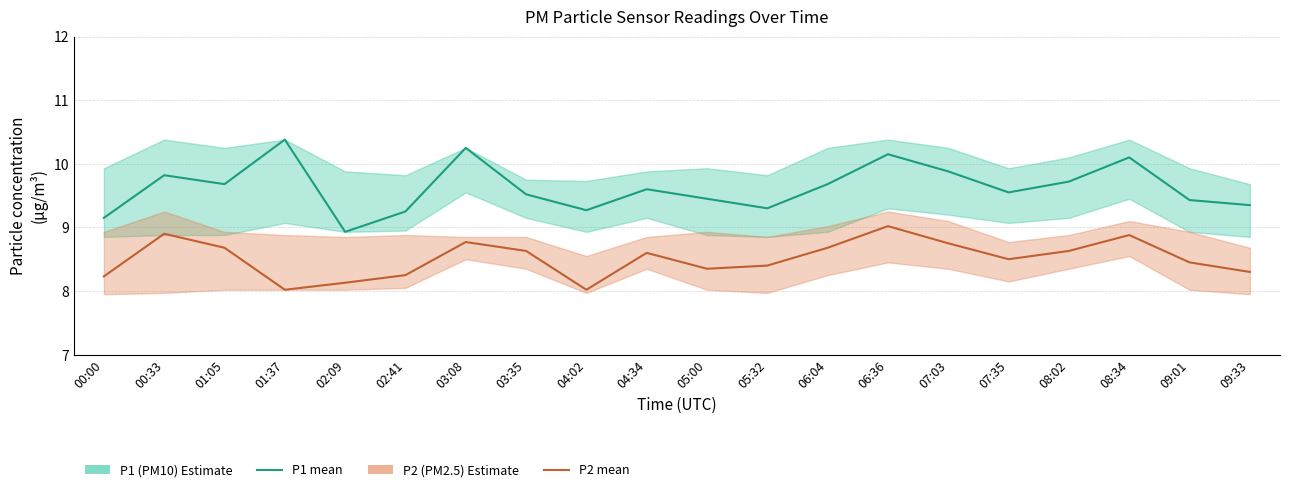

Between 05:00 and 06:04, which series saw the biggest shift?

P2